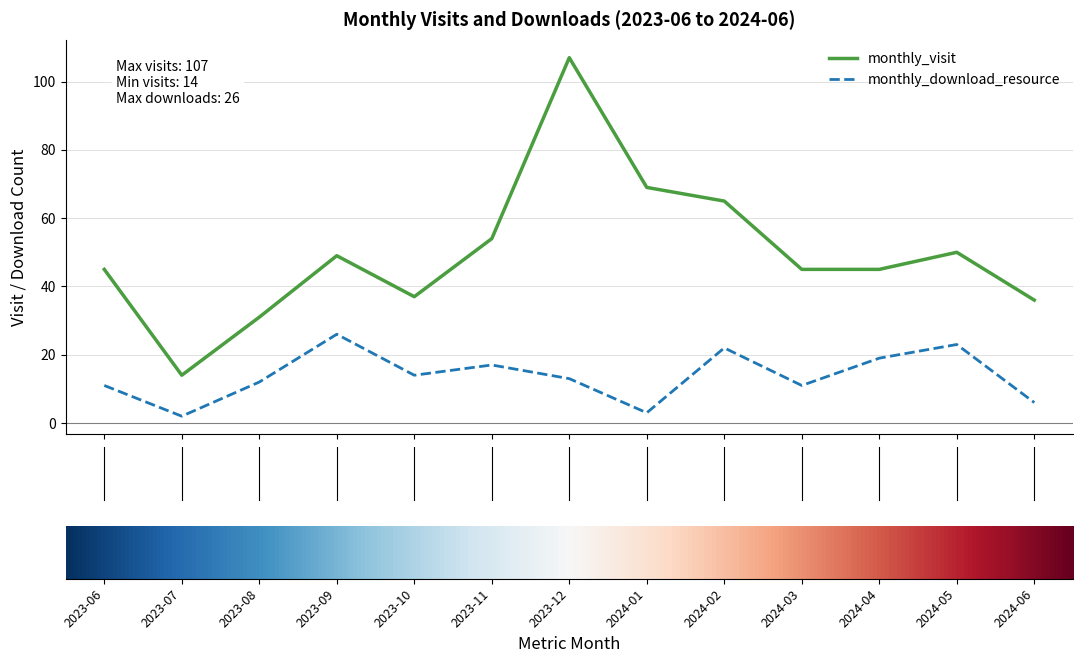

Which series has the largest total across all categories?

monthly_visit